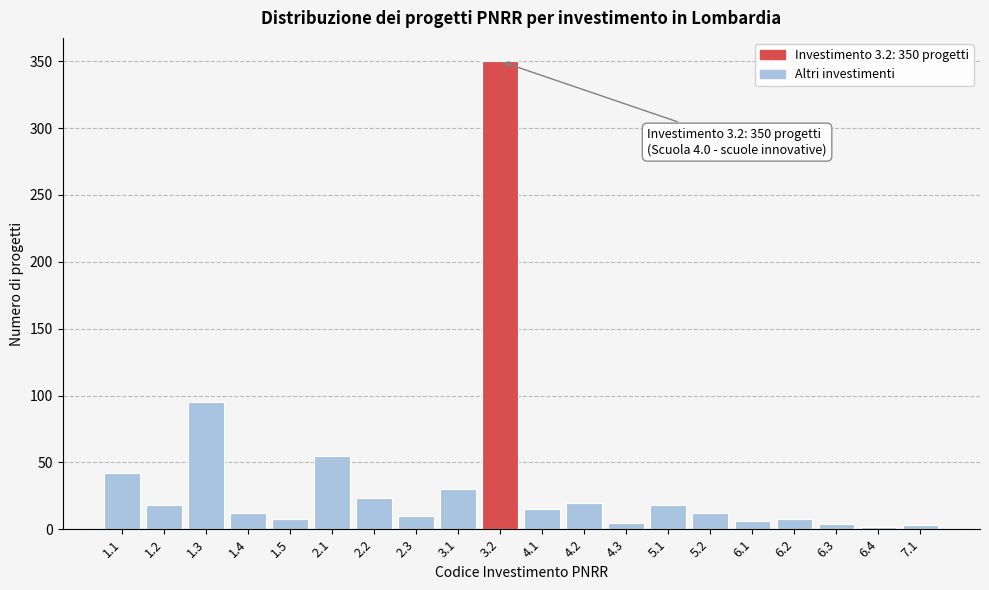

What is the ratio of the value at 1.2 to the value at 3.1?

0.6